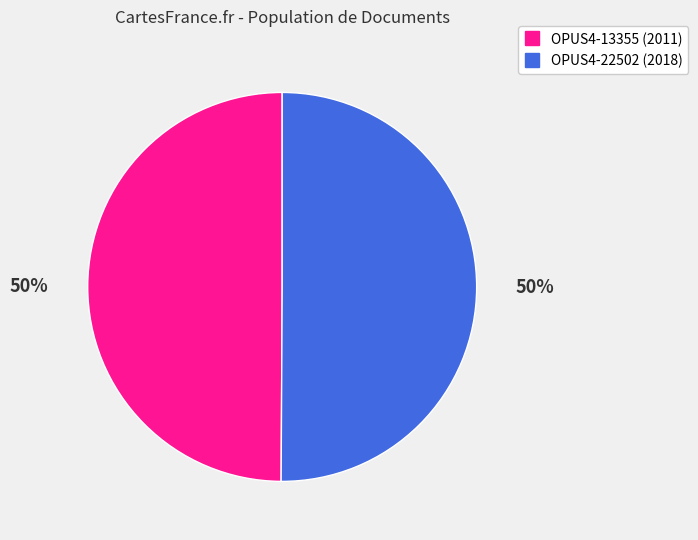

Is the sum of OPUS4-13355 and OPUS4-22502 greater than half?

Yes